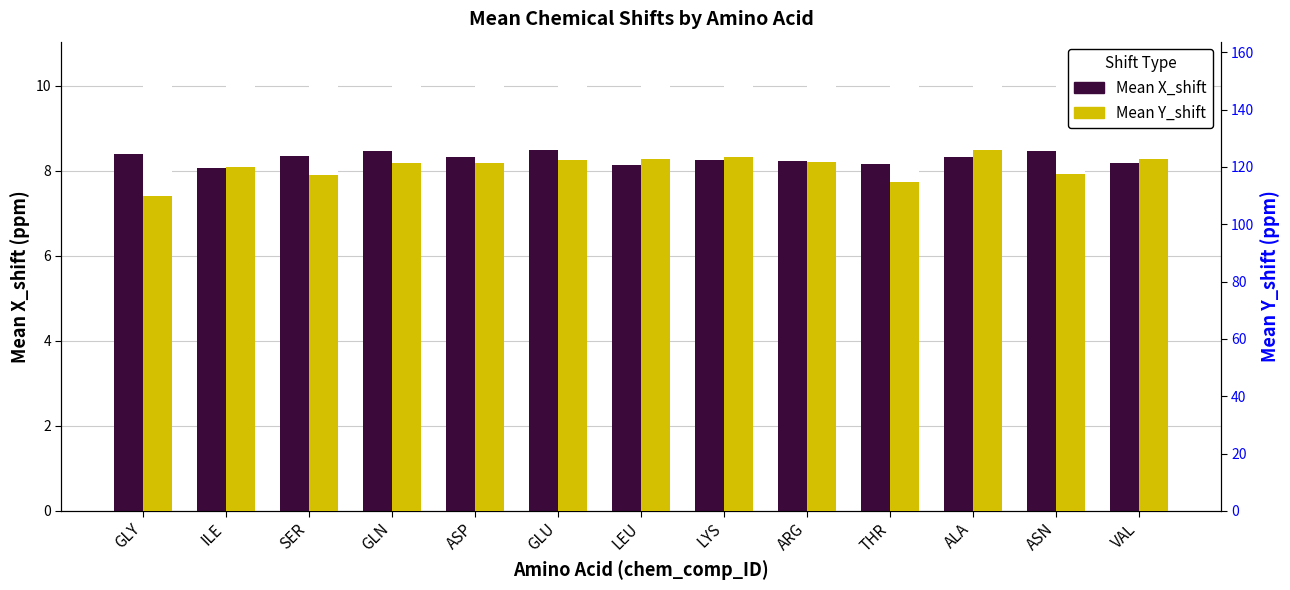

What are all the series names shown in the legend?

Mean X_shift, Mean Y_shift